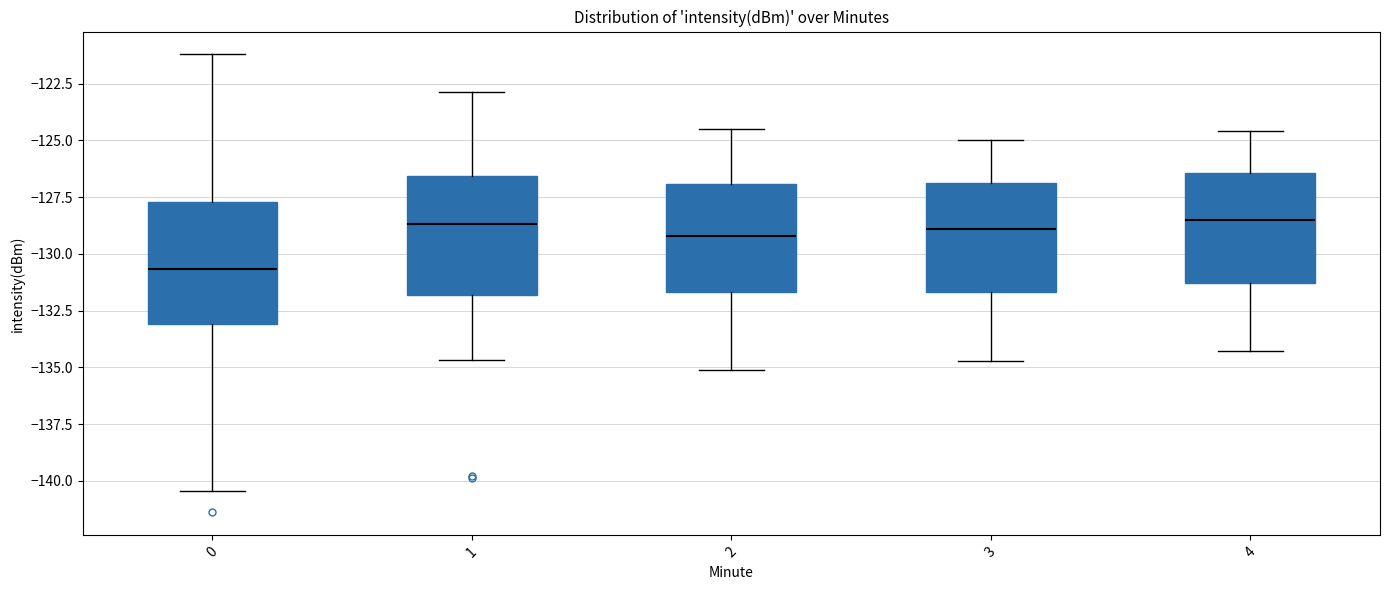

Where is the upper edge of the box at x = 3 on the y-axis? The values are not printed on the chart, so give them approximately, as read against the axis.

-127.0